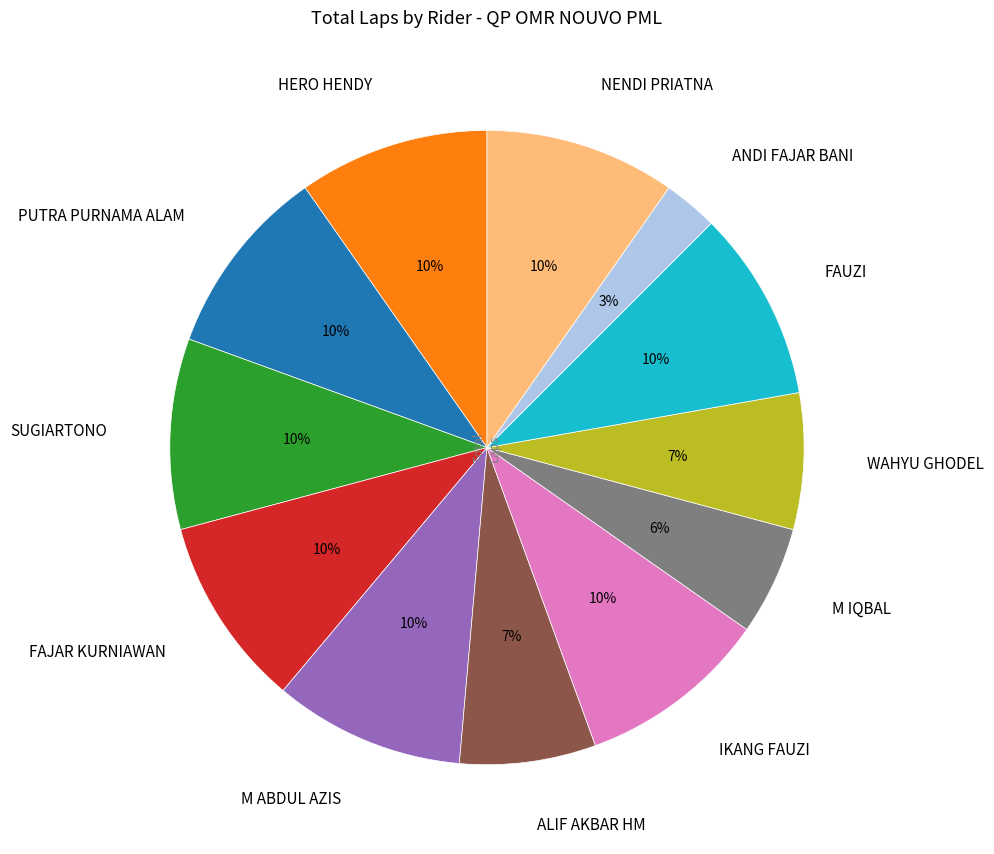

Which category has the smallest portion of the pie?

ANDI FAJAR BANI